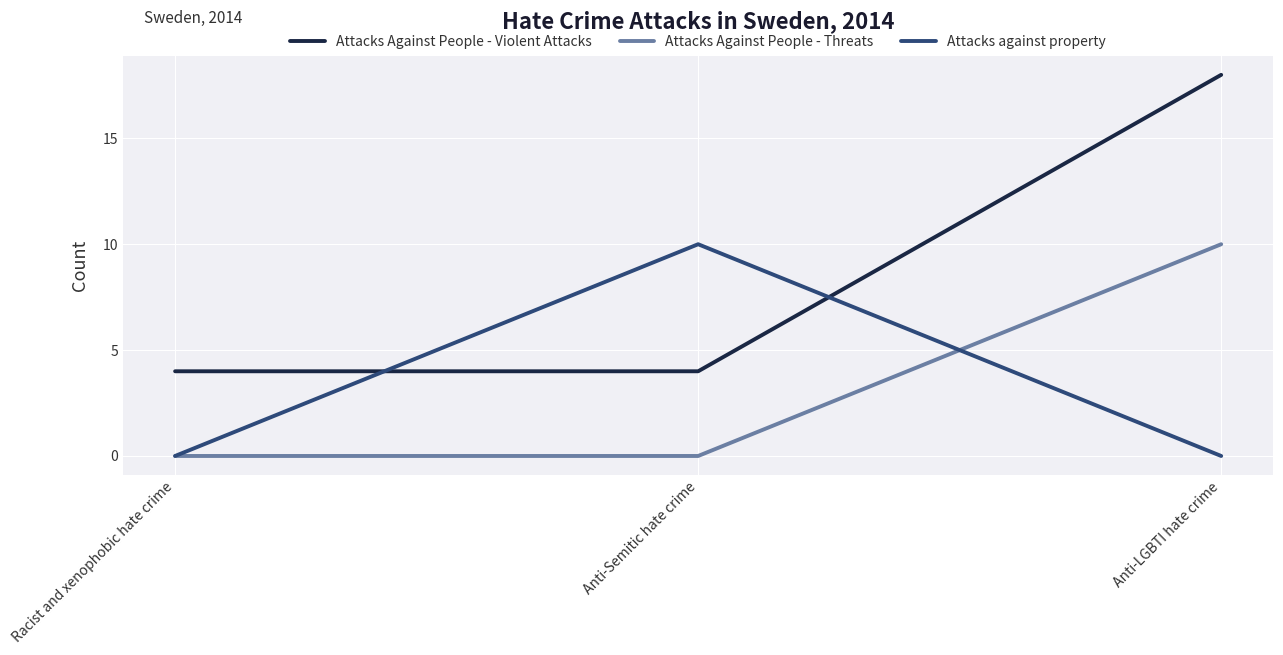

Reading left to right, list all the values displayed in this chart.

Attacks Against People - Violent Attacks: Racist and xenophobic hate crime=4	Anti-Semitic hate crime=4	Anti-LGBTI hate crime=18
Attacks Against People - Threats: Racist and xenophobic hate crime=0	Anti-Semitic hate crime=0	Anti-LGBTI hate crime=10
Attacks against property: Racist and xenophobic hate crime=0	Anti-Semitic hate crime=10	Anti-LGBTI hate crime=0